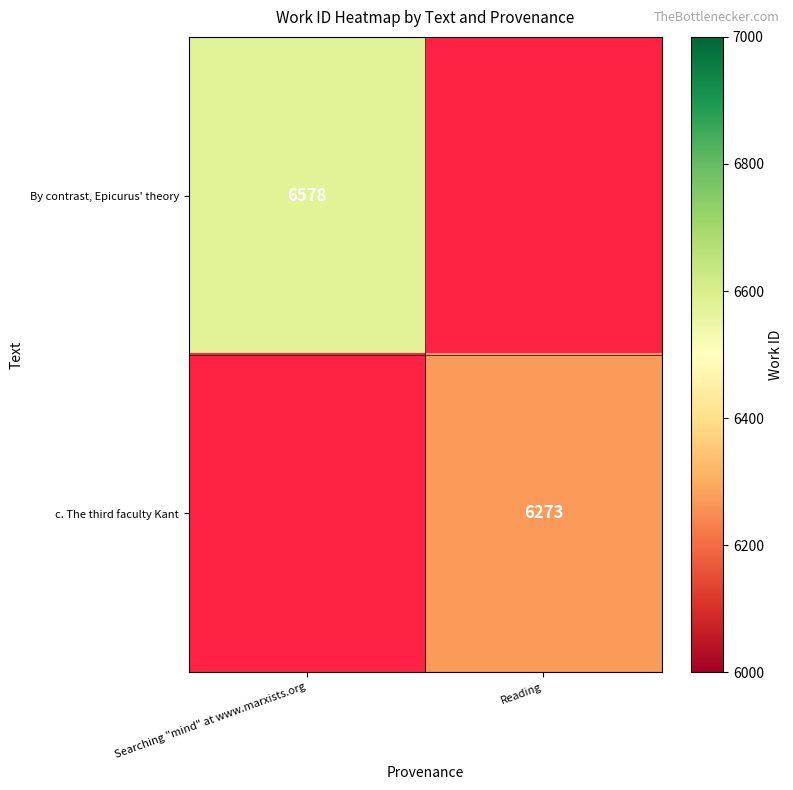

The By contrast, Epicurus' theory series shows 6578 at Searching "mind" at www.marxists.org. True or false?

True